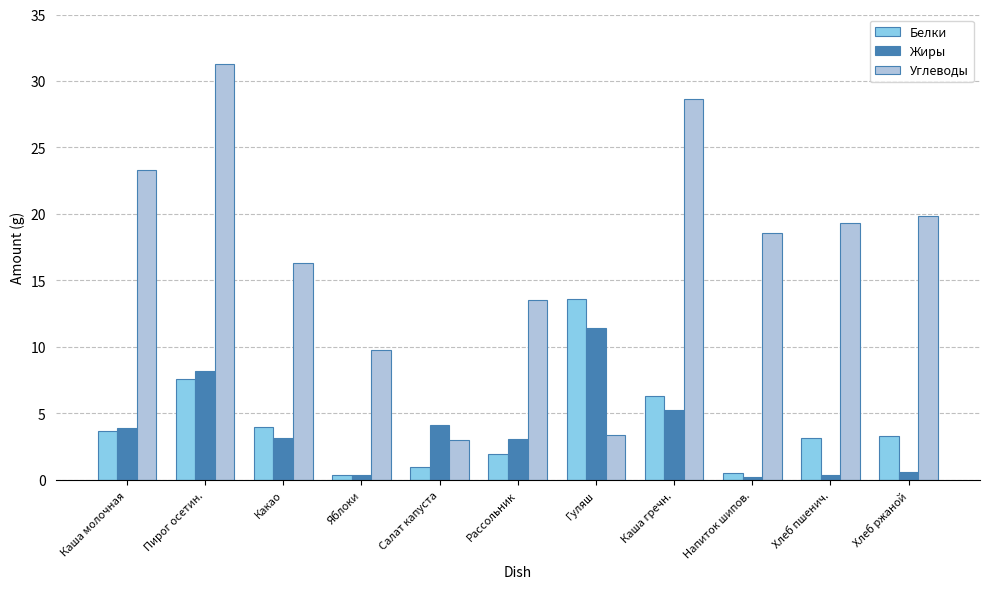

What is the maximum value shown in the chart?

31.3